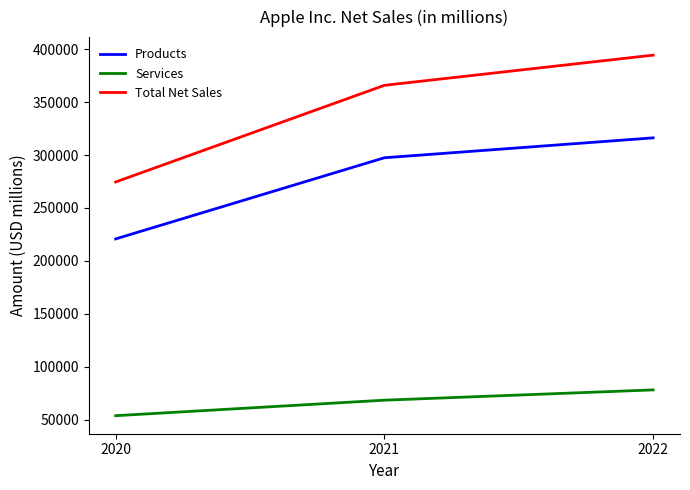

Read the Services value at 2020.

53768